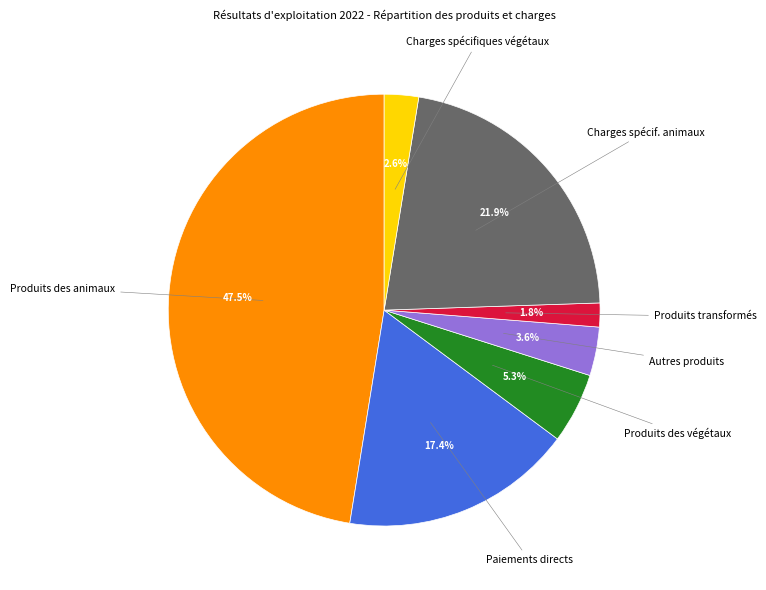

Which has a higher value, Produits transformés or Produits des végétaux?

Produits des végétaux